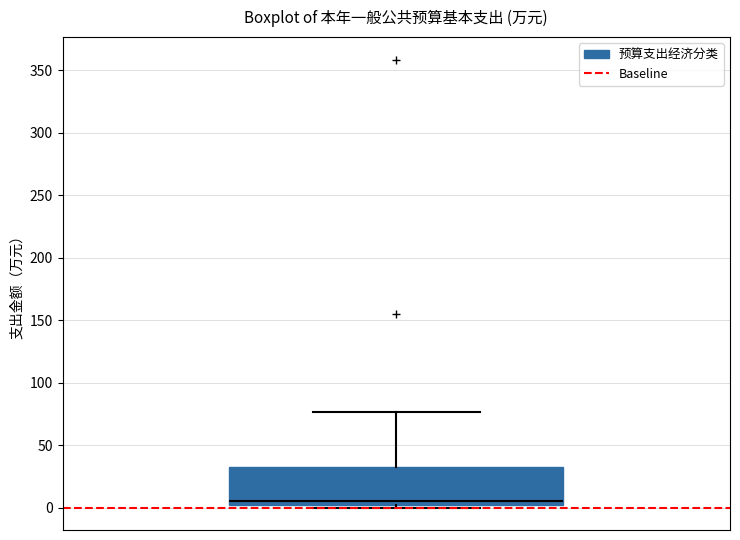

Read this box plot against the y-axis: the position of the median line, the range covered by the box, and the ends of both whiskers. The values are not printed on the chart, so give them approximately, as read against the axis.

median 5, box 0 to 35, whiskers 0 (just below the box's lower edge) to 75